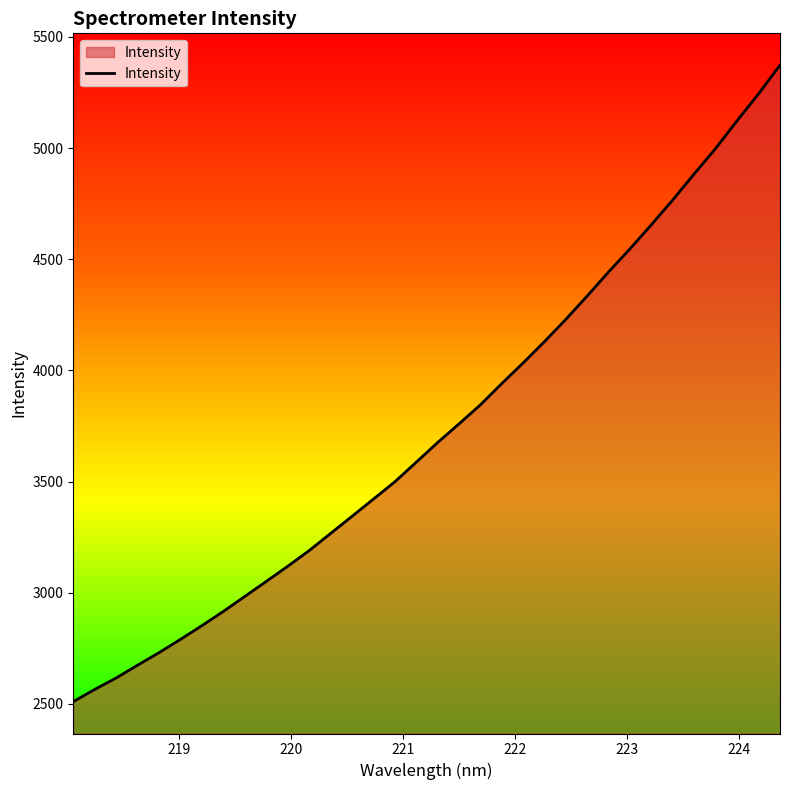

What is the difference between the maximum and minimum values?

2862.9